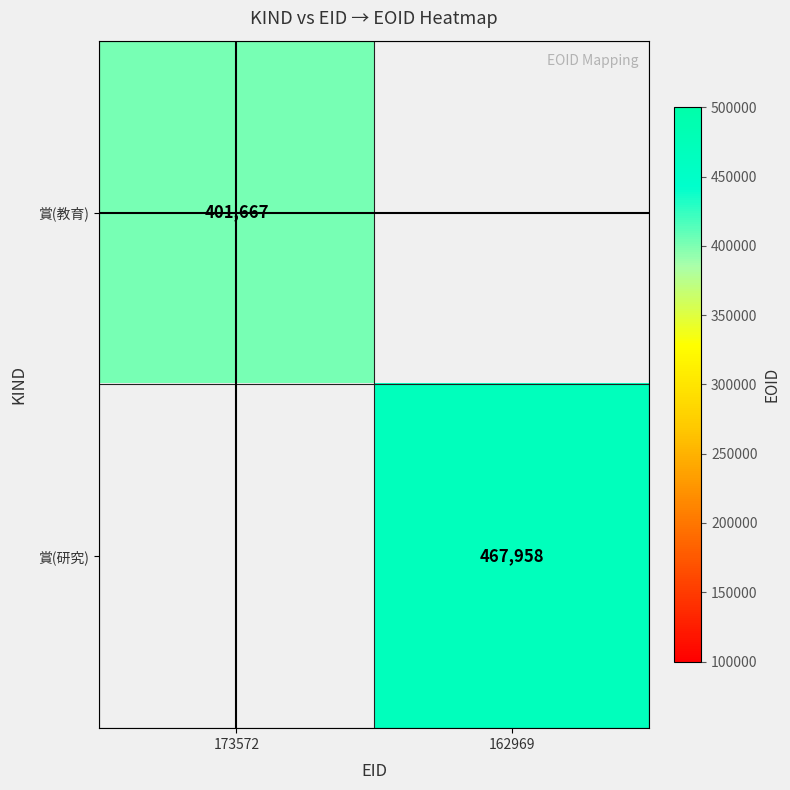

Is it true that 賞(教育) equals 139335 at 173572?

False